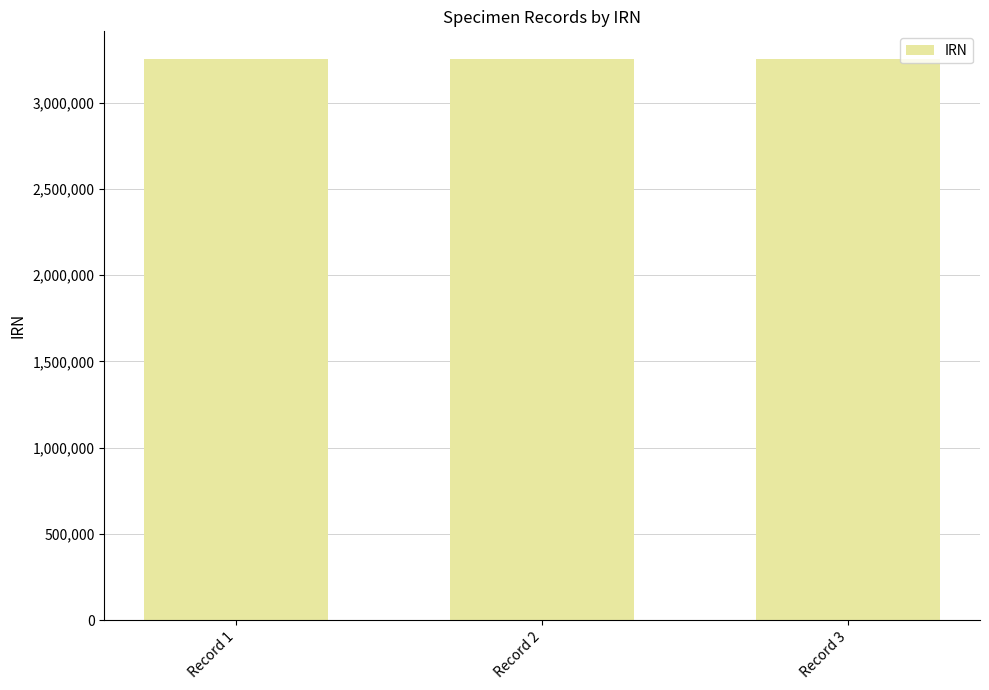

What is the minimum value shown in the chart?

3250098